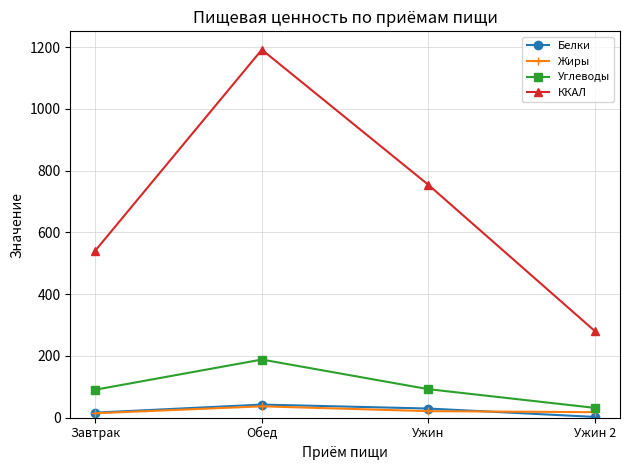

At which category is the sum across all series the highest?

Обед